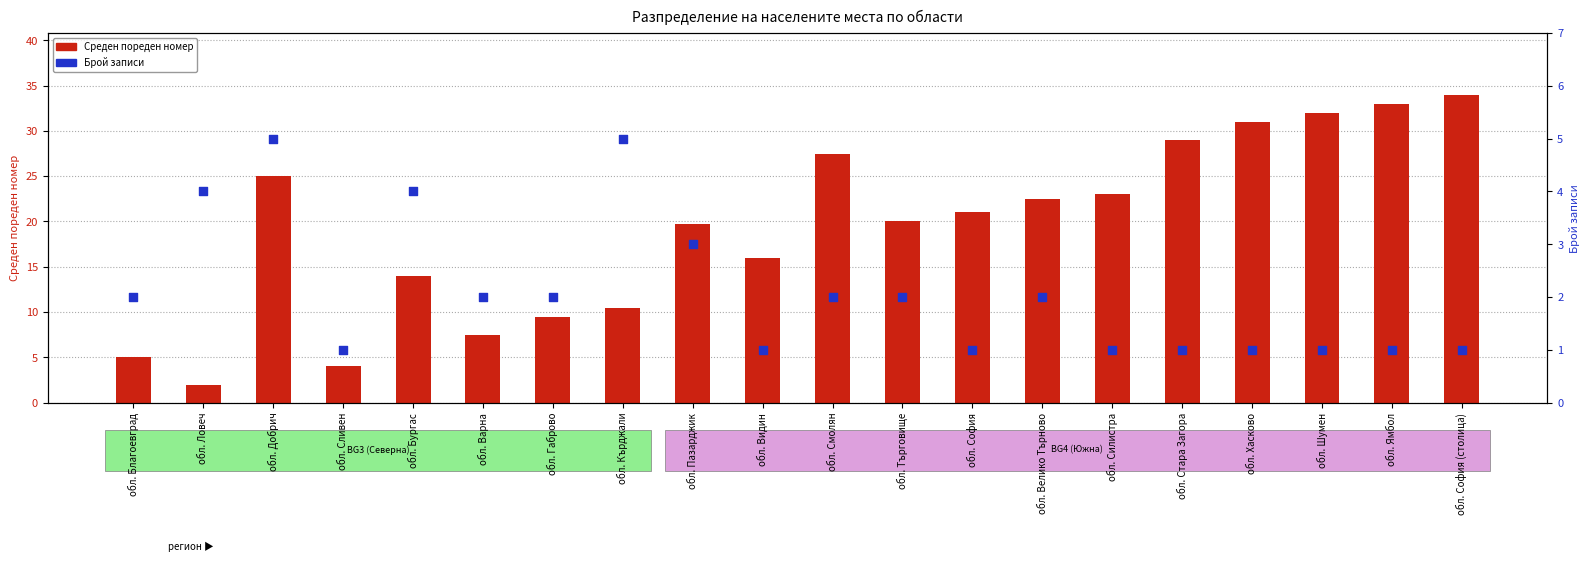

What are all the series names shown in the legend?

Среден пореден номер, Брой записи